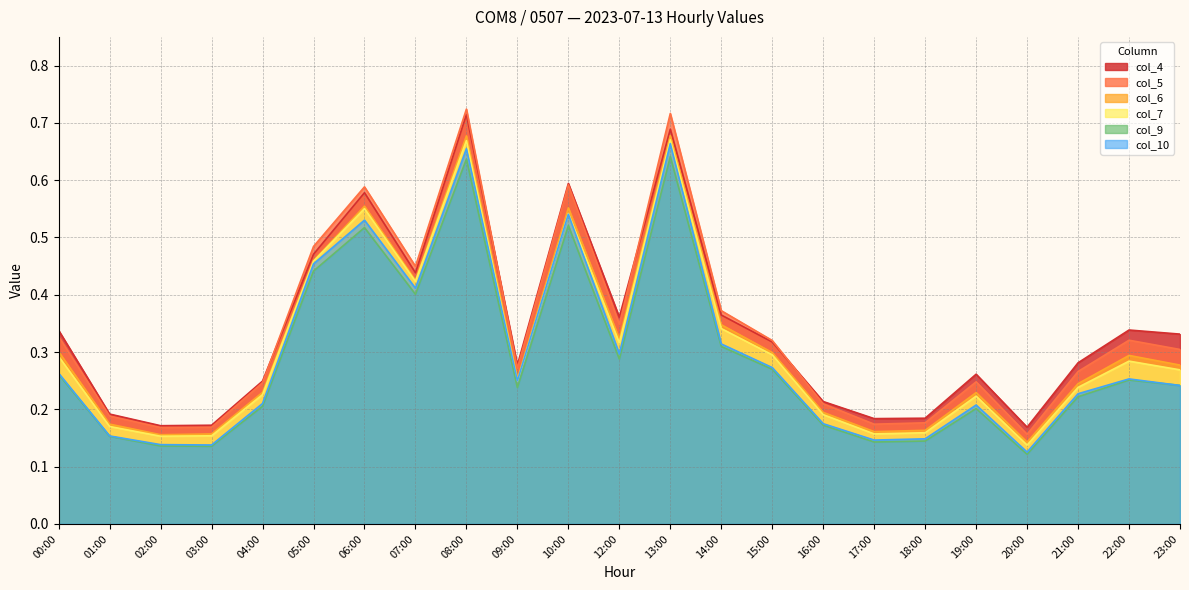

What is the label of the 19th point from the right?

04:00